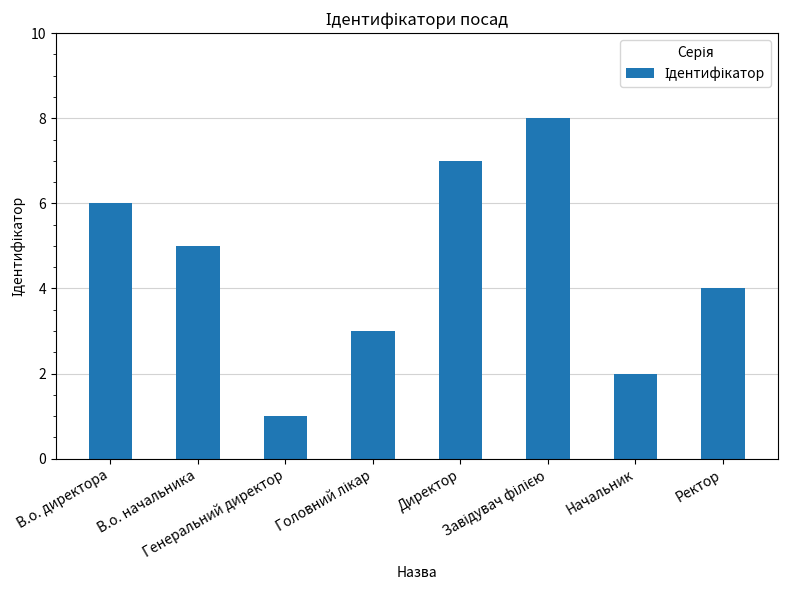

Reading left to right, transcribe all the data shown in this chart.

6	5	1	3	7	8	2	4